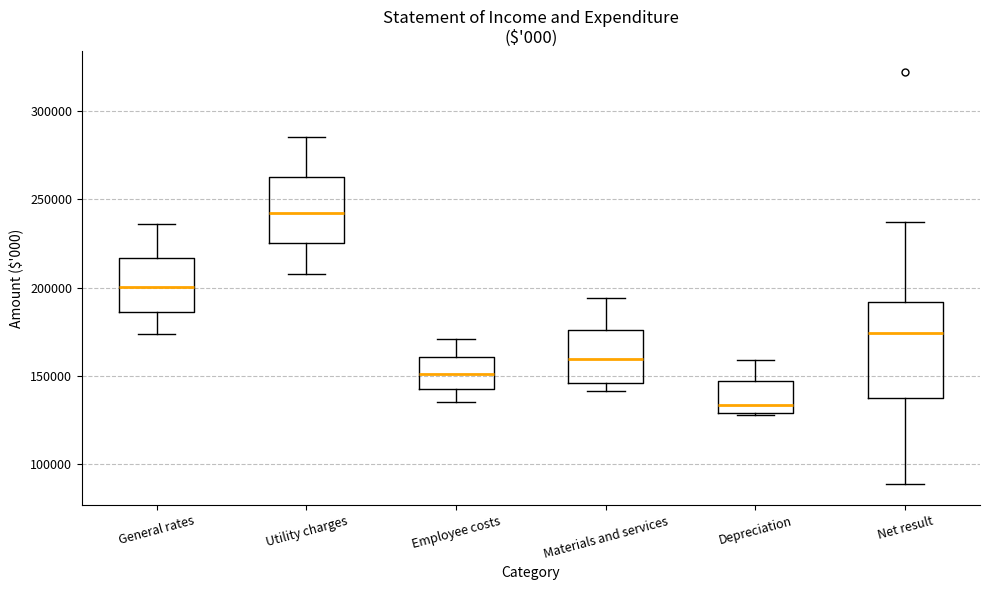

Which box has the lowest median line?

Depreciation